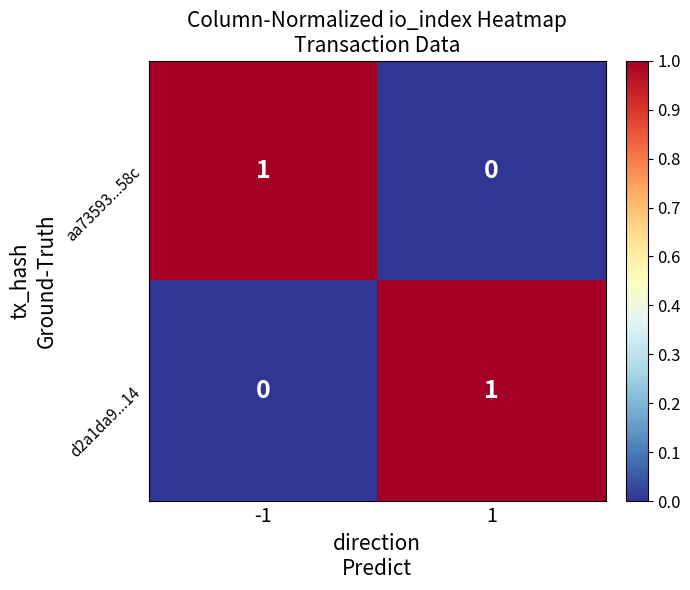

At how many categories does at least one series exceed 0?

2